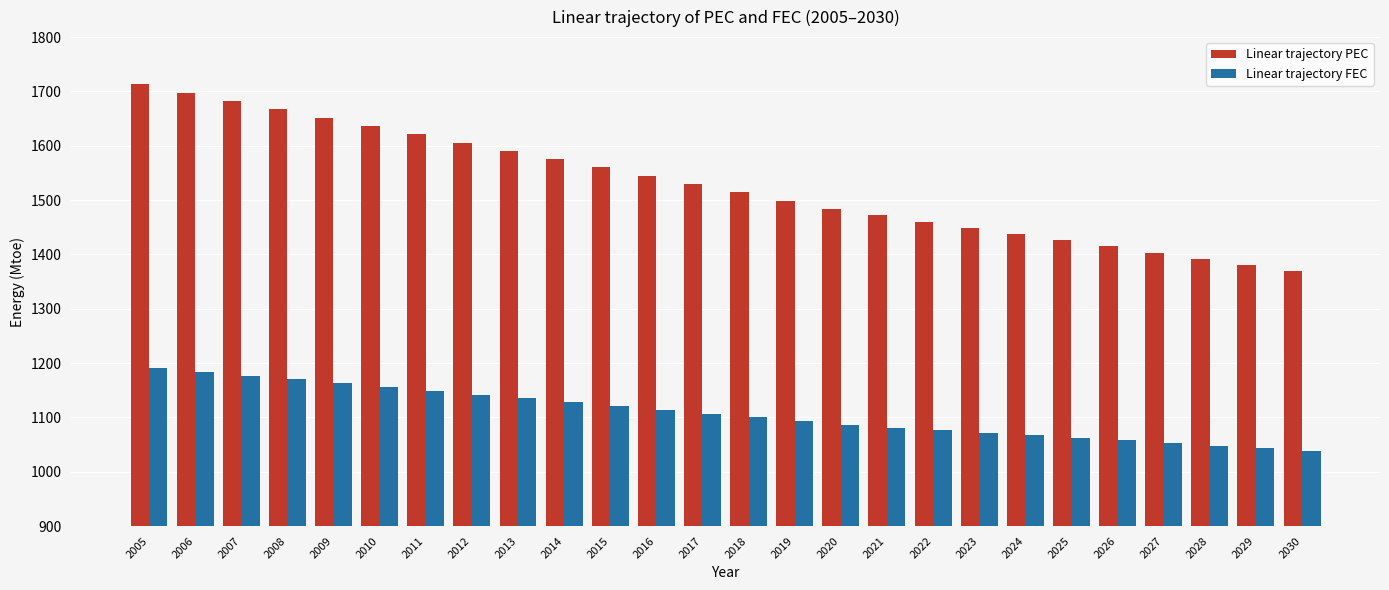

What is the value of the Linear trajectory PEC bar at the 24th from the left?

1392